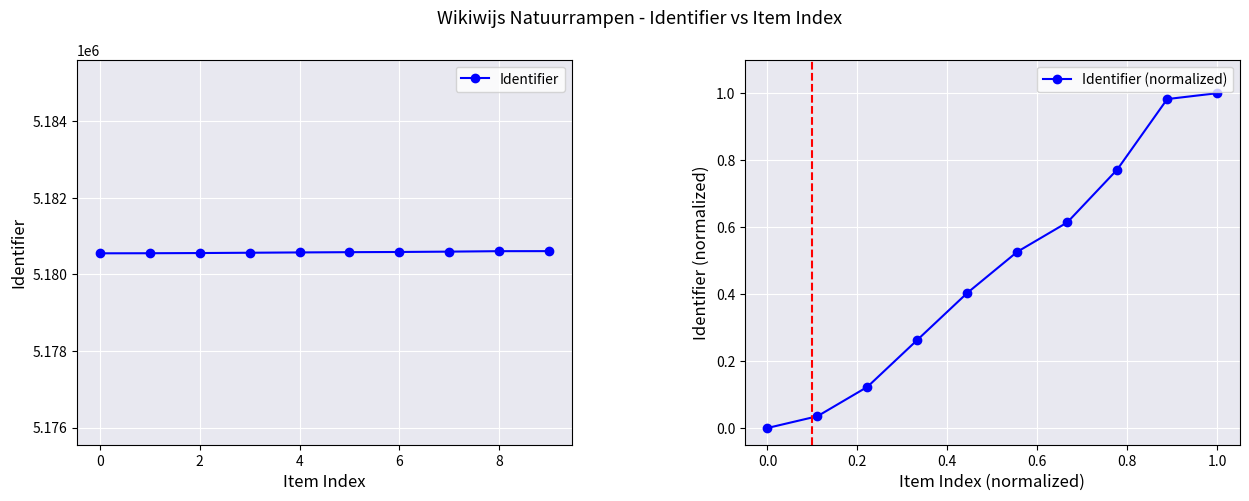

True or false: Identifier (normalized) has more than 1 points higher than both neighbors.

False